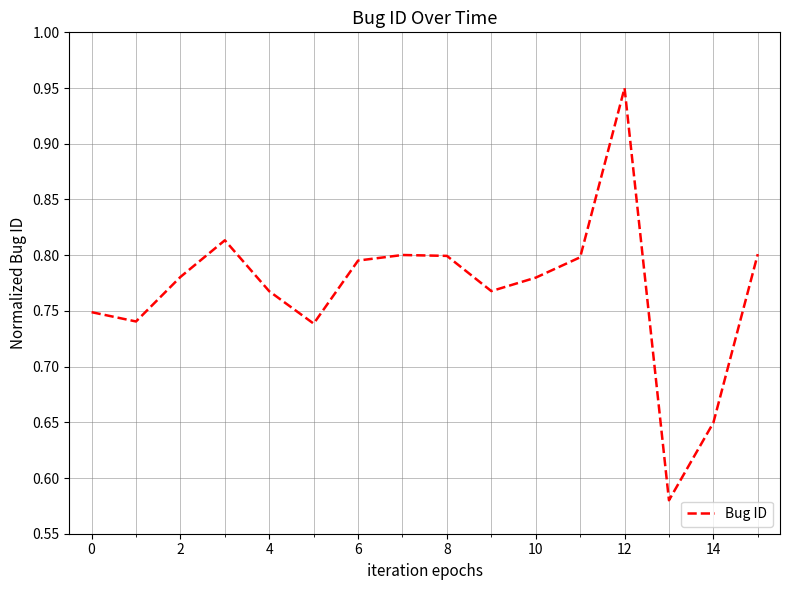

What is the difference between the maximum and minimum values?

0.4